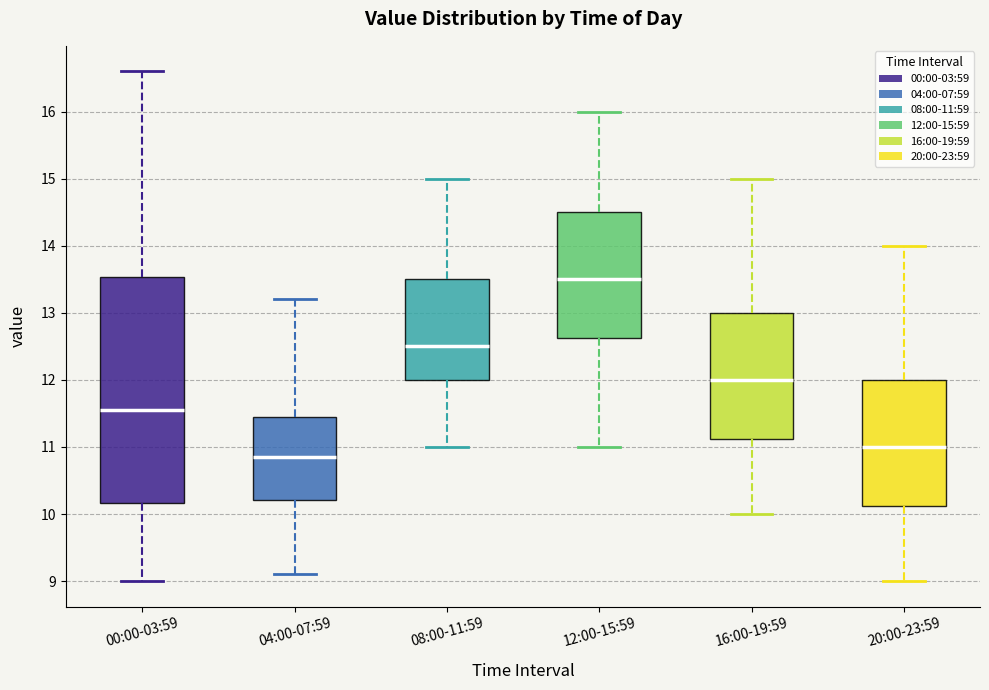

Reading left to right, transcribe this box plot: for each box, give where its median line is, the range the box spans, and where its two whiskers end, as read against the y-axis. The values are not printed on the chart, so give them approximately, as read against the axis.

00:00-03:59: median 11.6, box 10.2 to 13.5, whiskers 9.0 to 16.6
04:00-07:59: median 10.9, box 10.2 to 11.5, whiskers 9.1 to 13.2
08:00-11:59: median 12.5, box 12.0 to 13.5, whiskers 11.0 to 15.0
12:00-15:59: median 13.5, box 12.6 to 14.5, whiskers 11.0 to 16.0
16:00-19:59: median 12.0, box 11.1 to 13.0, whiskers 10.0 to 15.0
20:00-23:59: median 11.0, box 10.1 to 12.0, whiskers 9.0 to 14.0